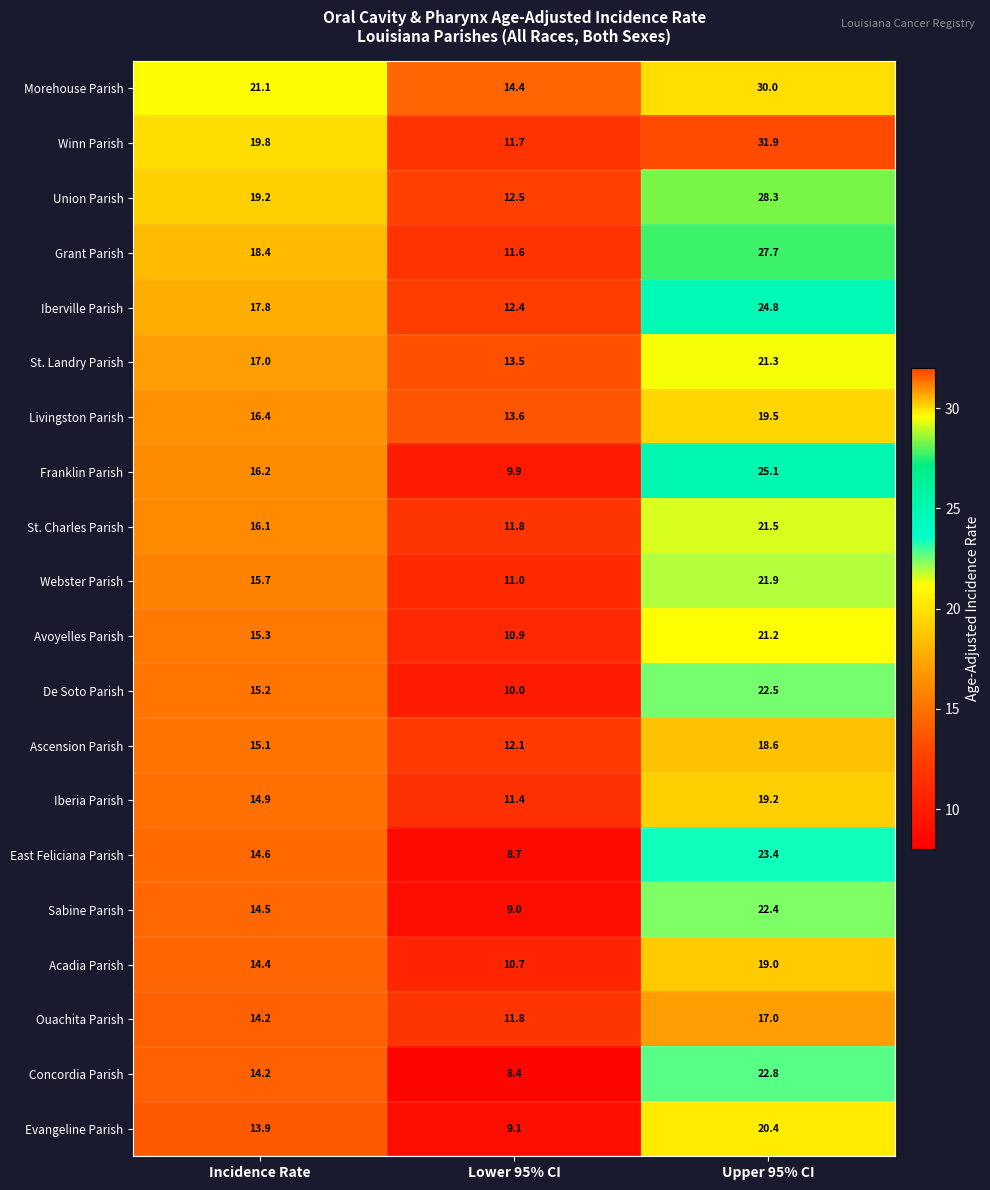

Rank the series by their maximum value, from highest to lowest.

Winn Parish, Morehouse Parish, Union Parish, Grant Parish, Franklin Parish, Iberville Parish, East Feliciana Parish, Concordia Parish, De Soto Parish, Sabine Parish, Webster Parish, St. Charles Parish, St. Landry Parish, Avoyelles Parish, Evangeline Parish, Livingston Parish, Iberia Parish, Acadia Parish, Ascension Parish, Ouachita Parish